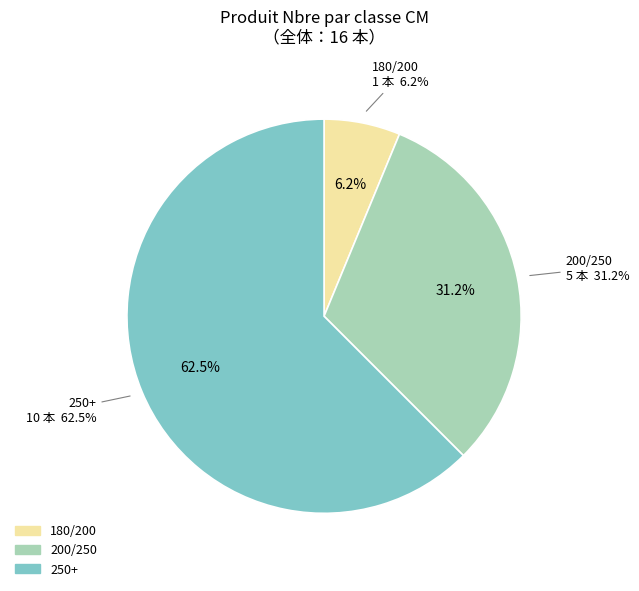

What percentage do 200/250 and 250+ together represent?

93.8%